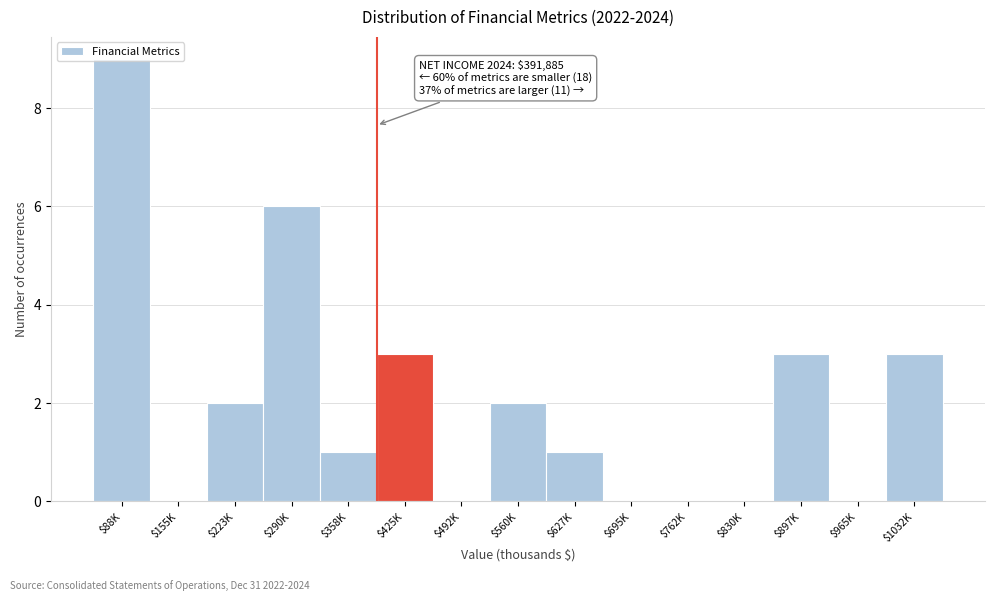

The value at $358K is 1. True or false?

True